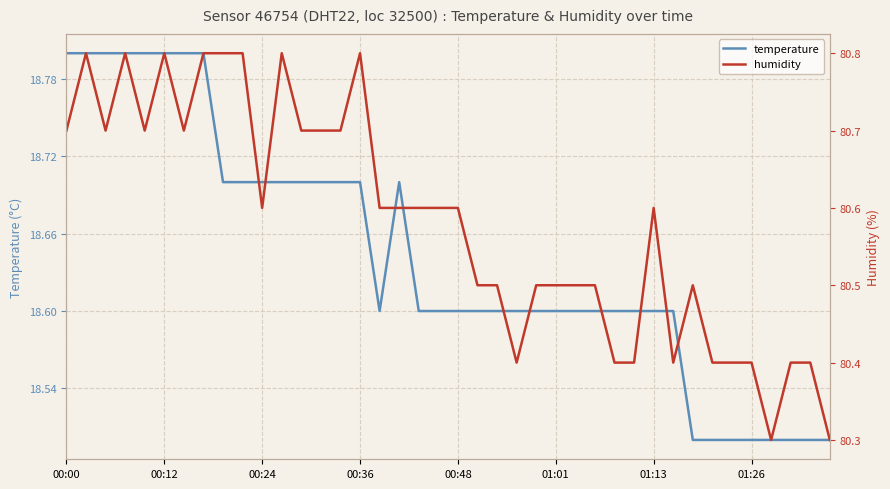

What is the lowest value of the temperature series?

18.5